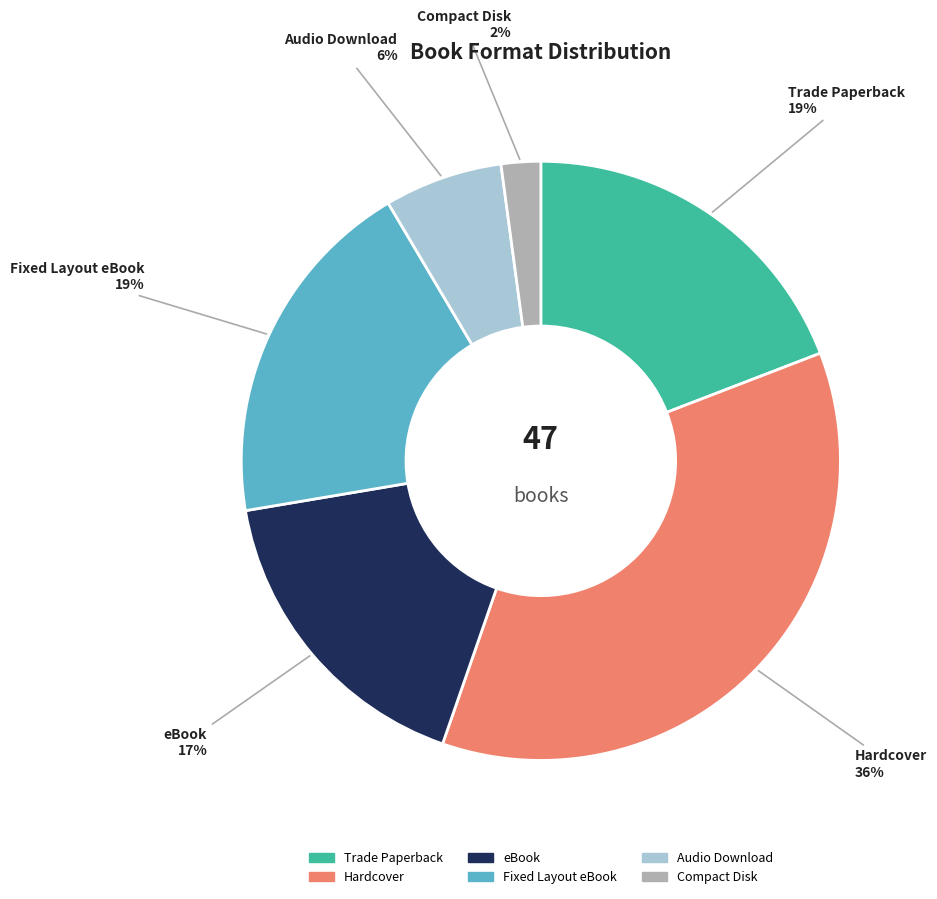

Is Hardcover the majority of the pie?

No